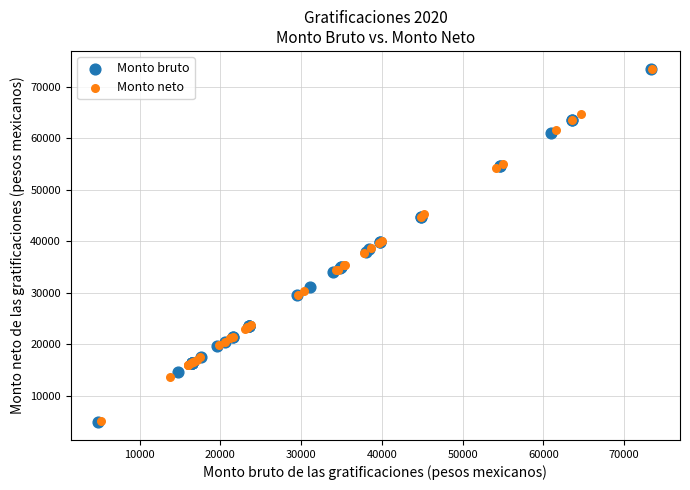

What are all the series names shown in the legend?

Monto bruto, Monto neto